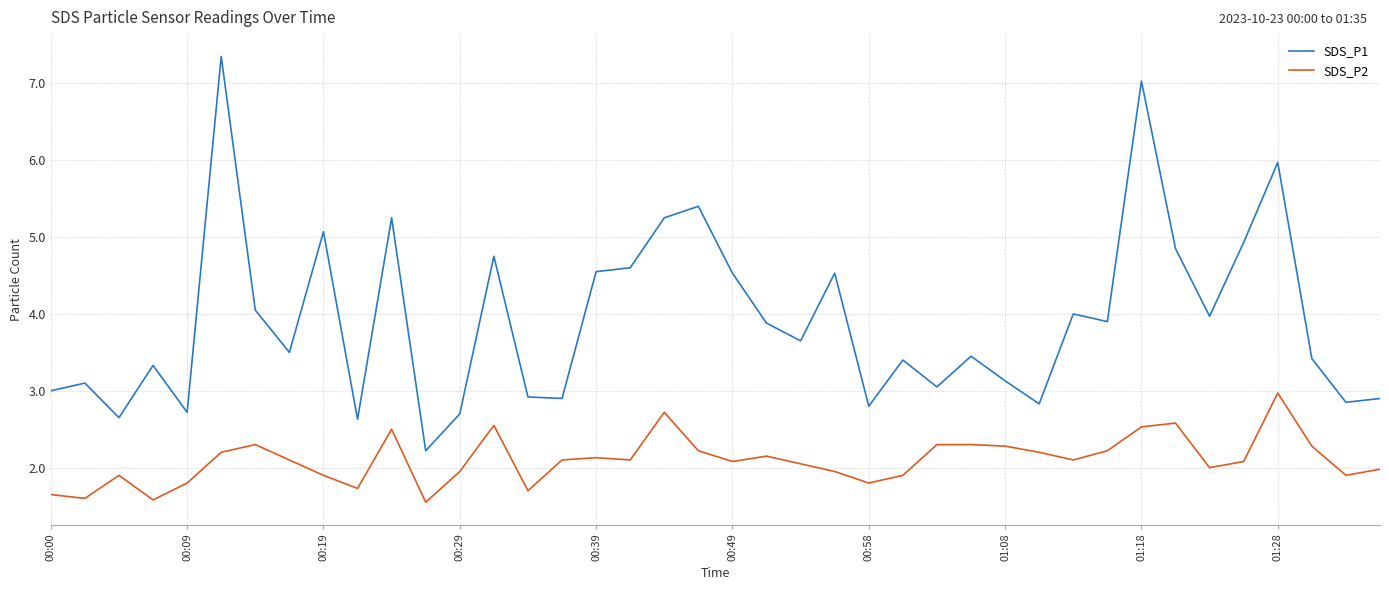

Count the number of categories in the chart.

40